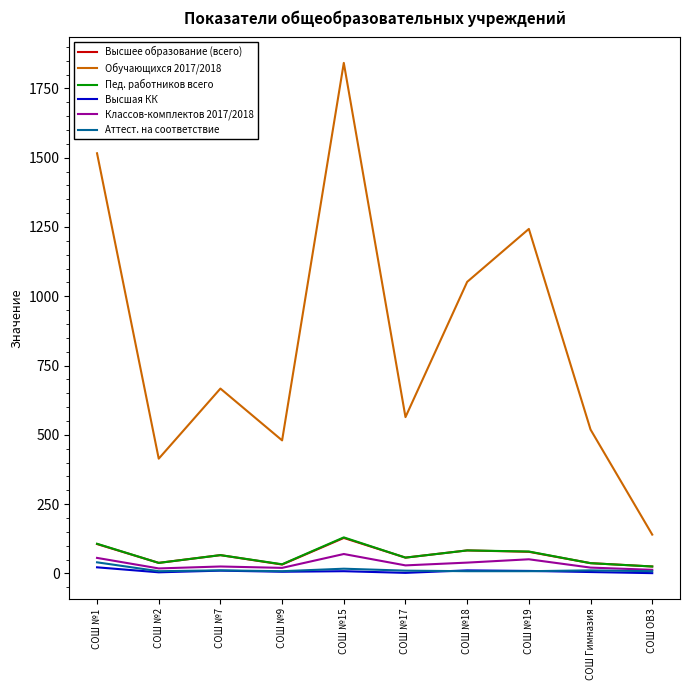

How many lines are shown in the chart?

6